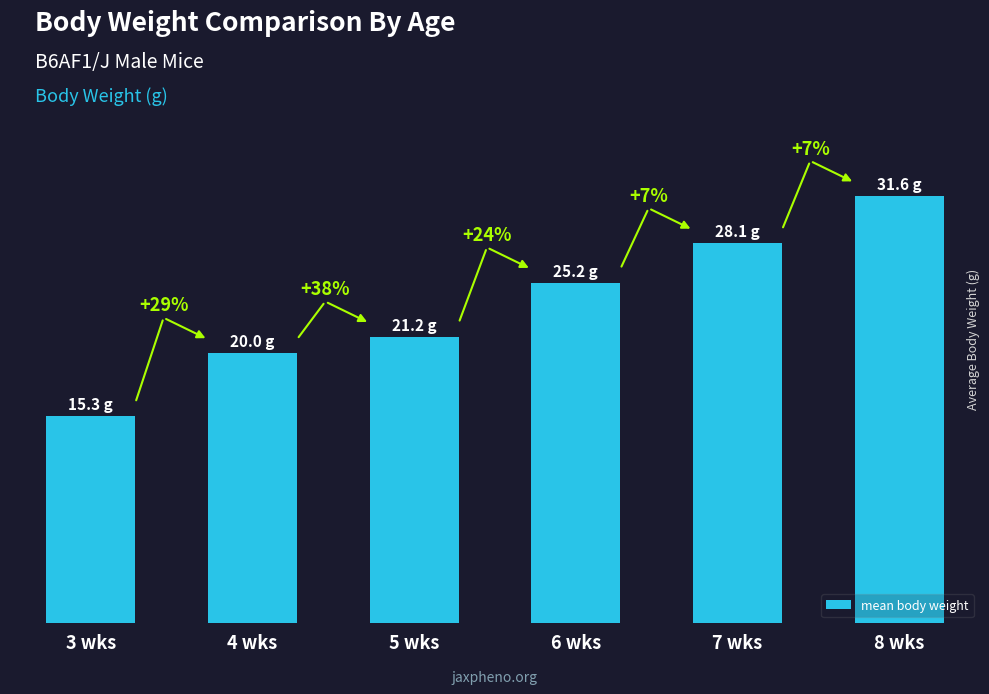

What is the sum of all values?

141.4